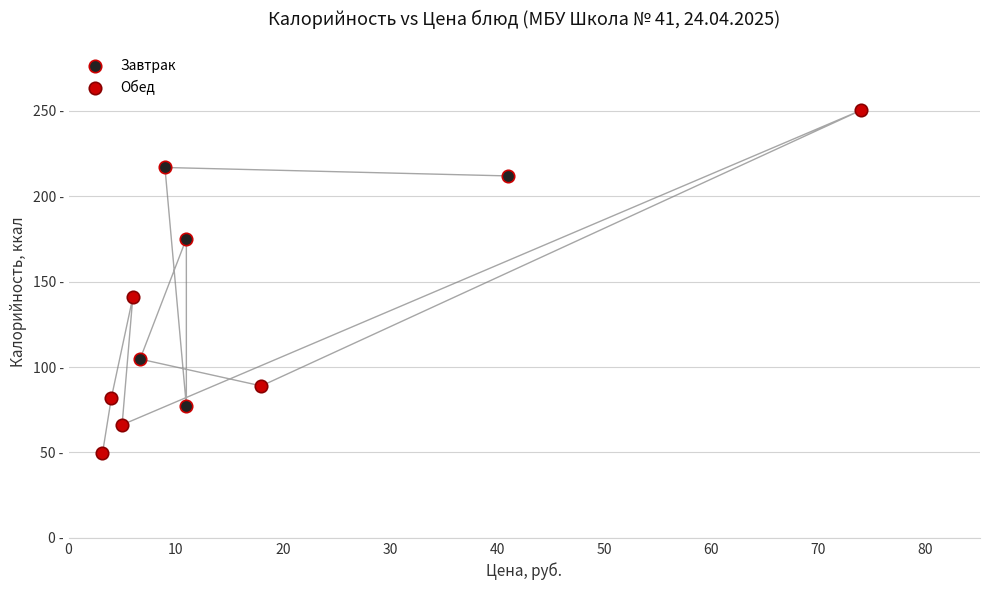

What are all the series names shown in the legend?

Завтрак, Обед